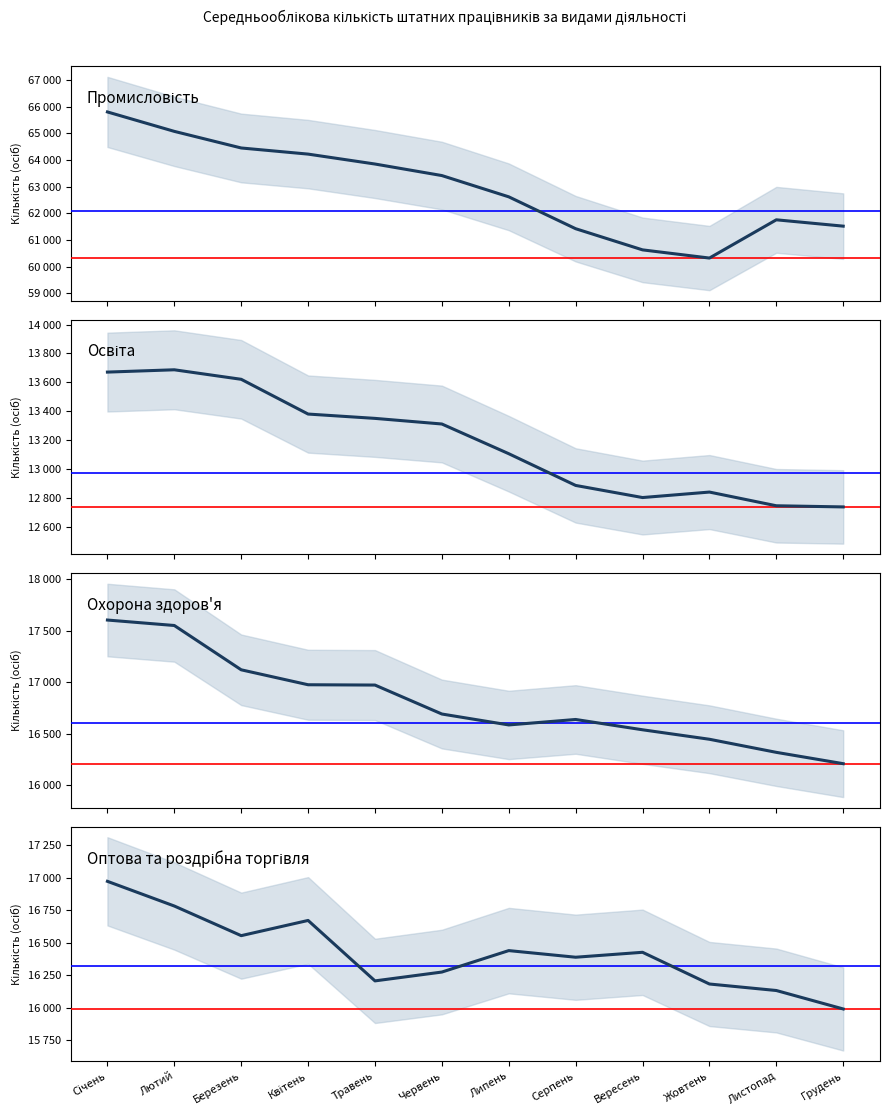

Rank the series at Жовтень from highest to lowest value.

Промисловість, Охорона здоров'я, Оптова та роздрібна торгівля, Освіта